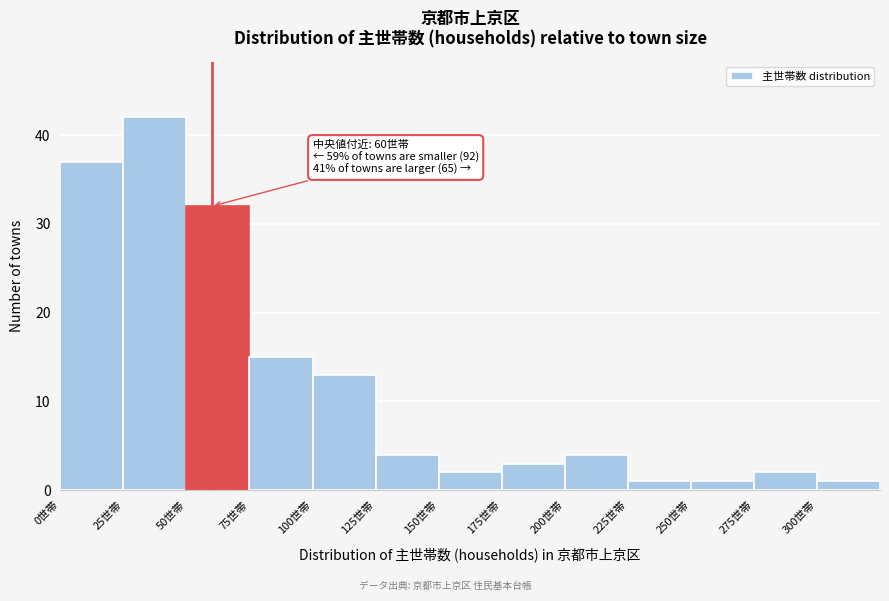

Over which range of the x-axis is the bar tallest?

25 to 50